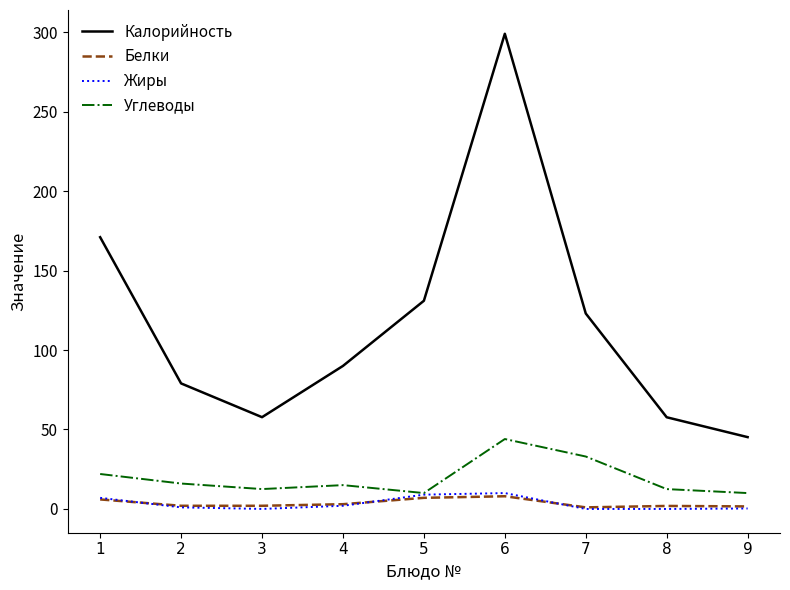

True or false: Белки has a value of 1.9 at 8.

True